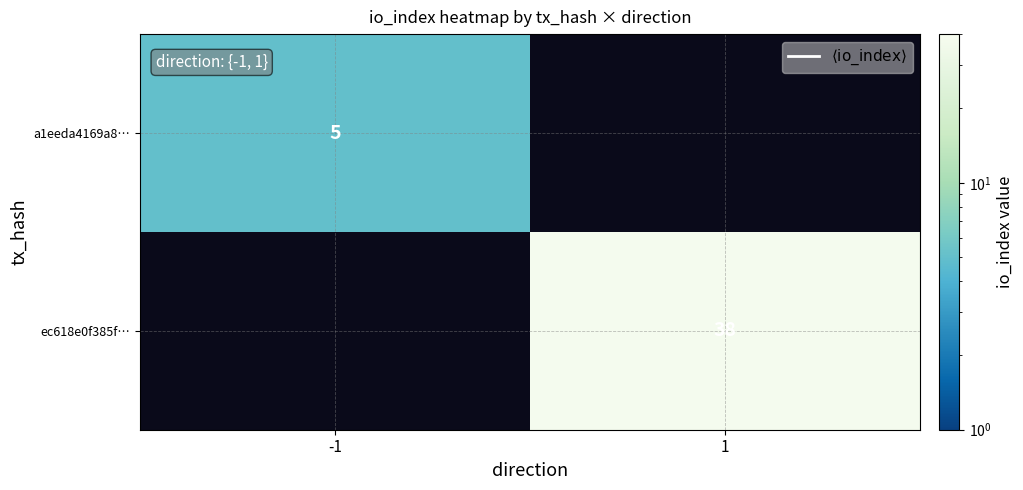

Is the value of a1eeda4169a8… at -1 greater than the value of ec618e0f385f… at 1?

No